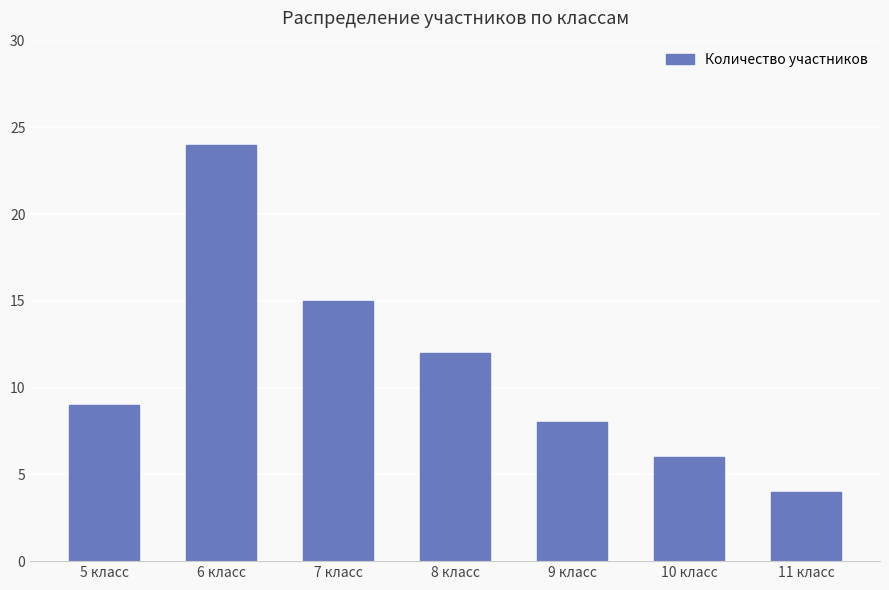

What is the label of the 2nd bar from the right?

10 класс